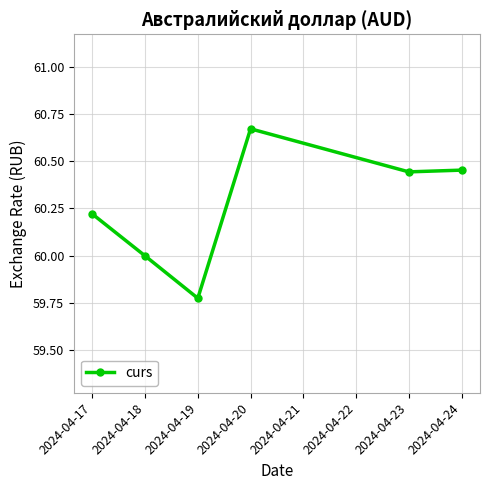

The chart shows a value of 102.4 at 2024-04-24. True or false?

False